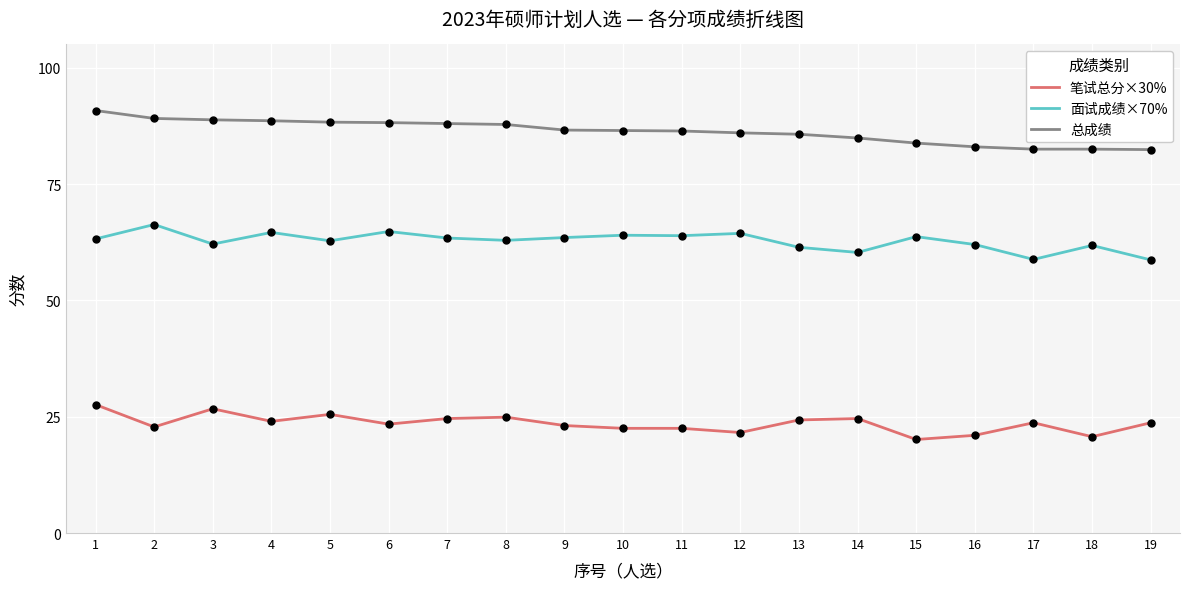

What are all the series names shown in the legend?

笔试总分×30%, 面试成绩×70%, 总成绩